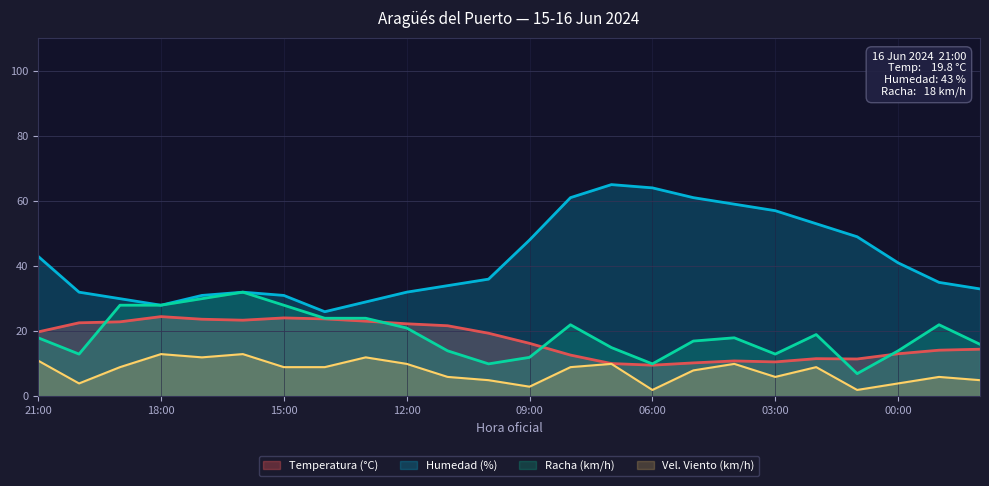

Reading left to right, extract all data points from this chart.

Temperatura (°C): 21:00=19.8	20:00=22.6	19:00=22.9	18:00=24.5	17:00=23.7	16:00=23.4	15:00=24.1	14:00=23.8	13:00=23.1	12:00=22.3	11:00=21.7	10:00=19.4	09:00=16.3	08:00=12.7	07:00=10.1	06:00=9.6	05:00=10.3	04:00=10.9	03:00=10.6	02:00=11.6	01:00=11.5	00:00=13.1	23:00=14.2	22:00=14.5
Humedad (%): 21:00=43.0	20:00=32.0	19:00=30.0	18:00=28.0	17:00=31.0	16:00=32.0	15:00=31.0	14:00=26.0	13:00=29.0	12:00=32.0	11:00=34.0	10:00=36.0	09:00=48.0	08:00=61.0	07:00=65.0	06:00=64.0	05:00=61.0	04:00=59.0	03:00=57.0	02:00=53.0	01:00=49.0	00:00=41.0	23:00=35.0	22:00=33.0
Racha (km/h): 21:00=18.0	20:00=13.0	19:00=28.0	18:00=28.0	17:00=30.0	16:00=32.0	15:00=28.0	14:00=24.0	13:00=24.0	12:00=21.0	11:00=14.0	10:00=10.0	09:00=12.0	08:00=22.0	07:00=15.0	06:00=10.0	05:00=17.0	04:00=18.0	03:00=13.0	02:00=19.0	01:00=7.0	00:00=14.0	23:00=22.0	22:00=16.0
Velocidad del viento (km/h): 21:00=11.0	20:00=4.0	19:00=9.0	18:00=13.0	17:00=12.0	16:00=13.0	15:00=9.0	14:00=9.0	13:00=12.0	12:00=10.0	11:00=6.0	10:00=5.0	09:00=3.0	08:00=9.0	07:00=10.0	06:00=2.0	05:00=8.0	04:00=10.0	03:00=6.0	02:00=9.0	01:00=2.0	00:00=4.0	23:00=6.0	22:00=5.0